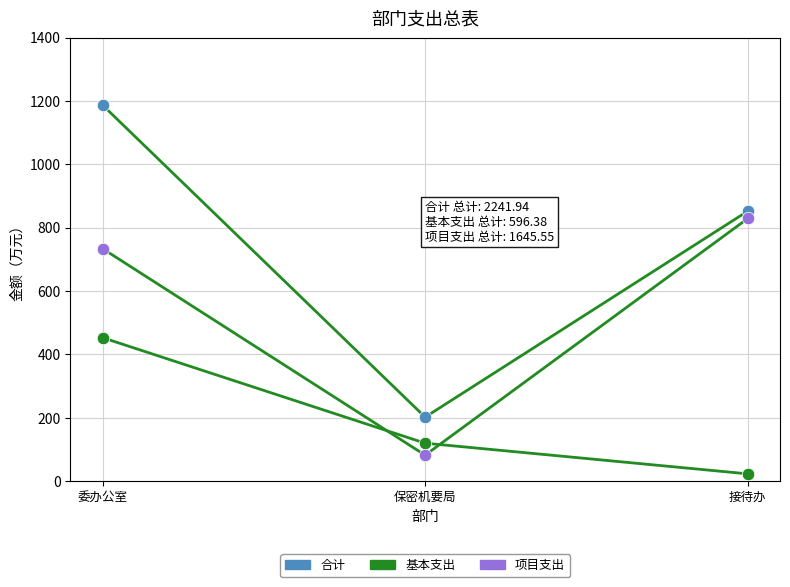

How many lines are shown in the chart?

3